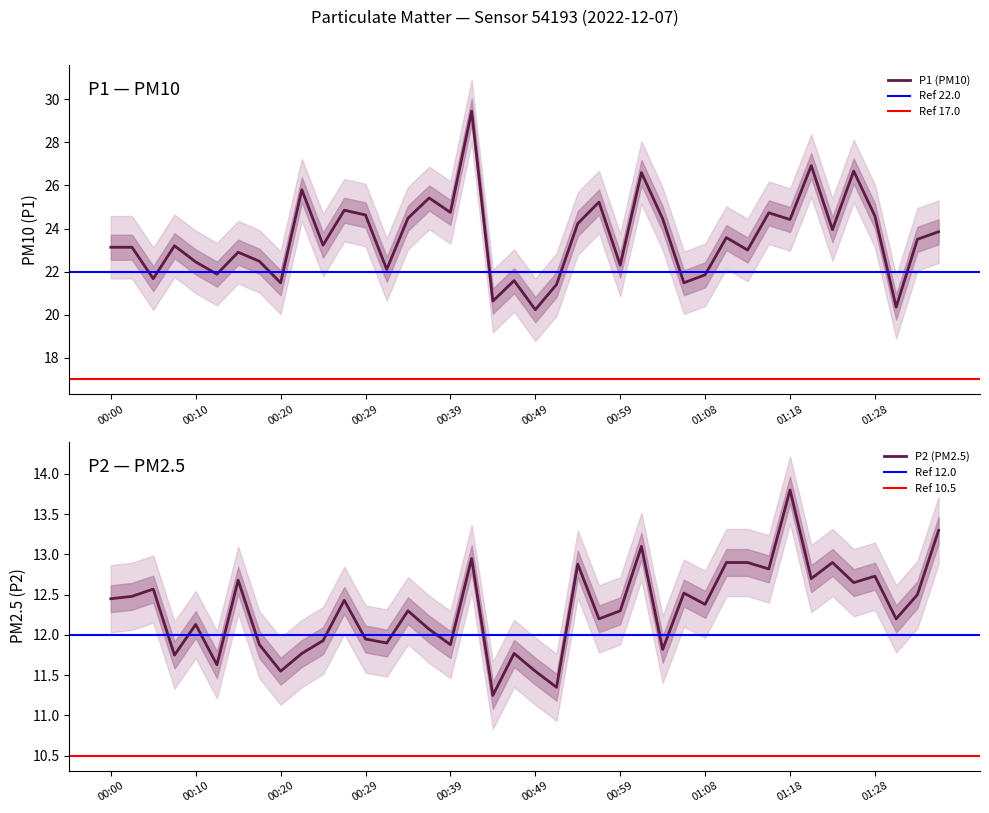

Reading left to right, list all the values displayed in this chart.

P1: 23.1	23.1	21.7	23.2	22.4	21.9	22.9	22.5	21.5	25.8	23.2	24.9	24.6	22.1	24.5	25.4	24.8	29.4	20.6	21.6	20.2	21.4	24.2	25.2	22.3	26.6	24.4	21.5	21.9	23.6	23.0	24.7	24.4	26.9	23.9	26.7	24.6	20.4	23.5	23.9
P2: 12.4	12.5	12.6	11.8	12.1	11.6	12.7	11.9	11.6	11.8	11.9	12.4	11.9	11.9	12.3	12.1	11.9	12.9	11.2	11.8	11.6	11.3	12.9	12.2	12.3	13.1	11.8	12.5	12.4	12.9	12.9	12.8	13.8	12.7	12.9	12.7	12.7	12.2	12.5	13.3